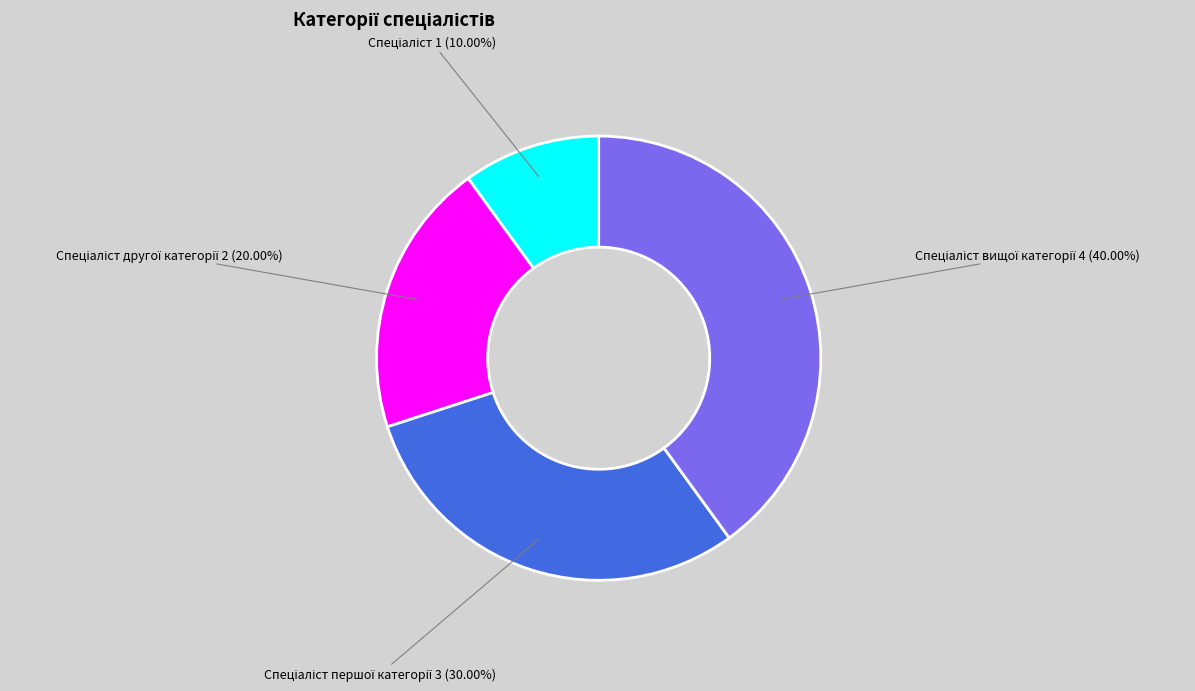

Is there any slice that represents more than half of the pie?

No